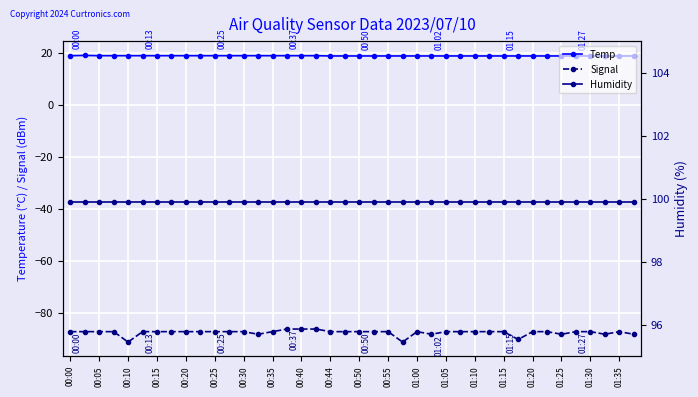

What is the sum of the Signal values at 01:10 and 00:55?

-174.0